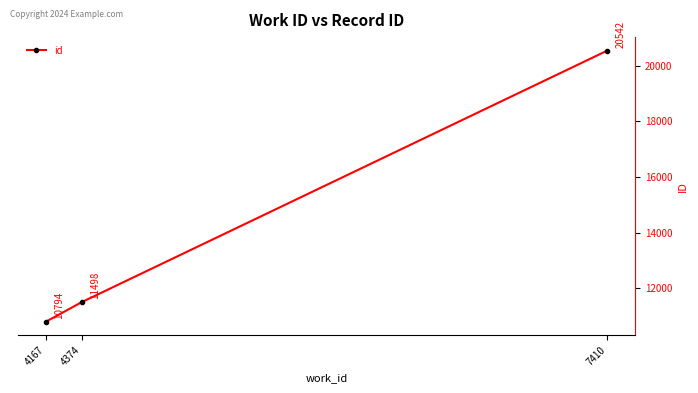

What is the change in value from 4167 to 4374?

+704